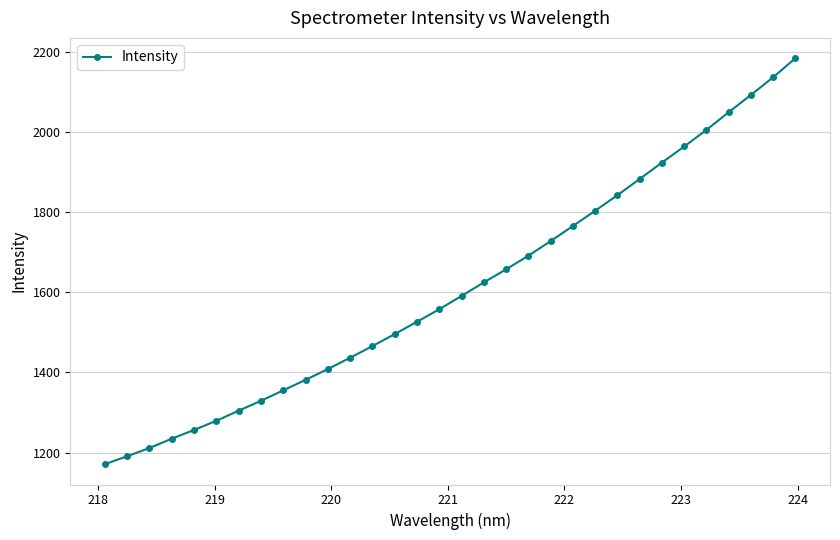

Reading left to right, extract all data points from this chart.

1171.1	1190.9	1211.5	1234.7	1256.5	1279.5	1304.6	1329.2	1355.4	1381.6	1408.4	1436.7	1465.8	1495.8	1526.6	1557.6	1591.1	1624.7	1657.5	1691.4	1727.9	1765.6	1803.6	1842.5	1882.9	1923.9	1964.1	2005.5	2049.7	2092.9	2137.0	2184.5